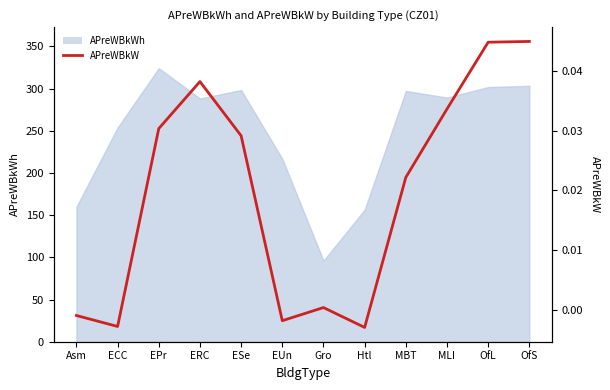

At which label does the data first exceed 0?

EPr